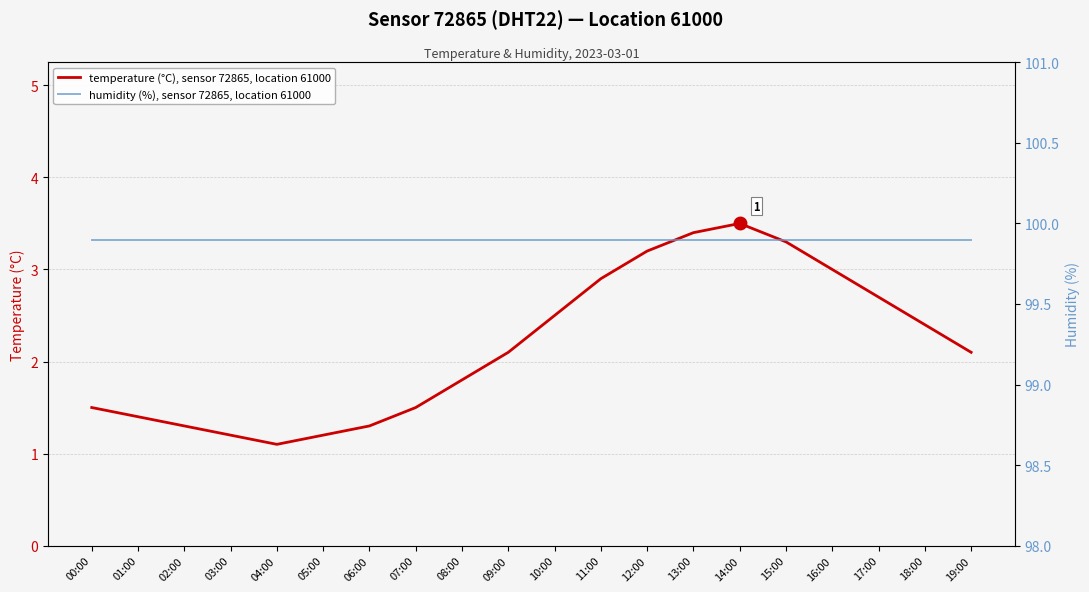

Between 06:00 and 17:00, which is larger?

17:00